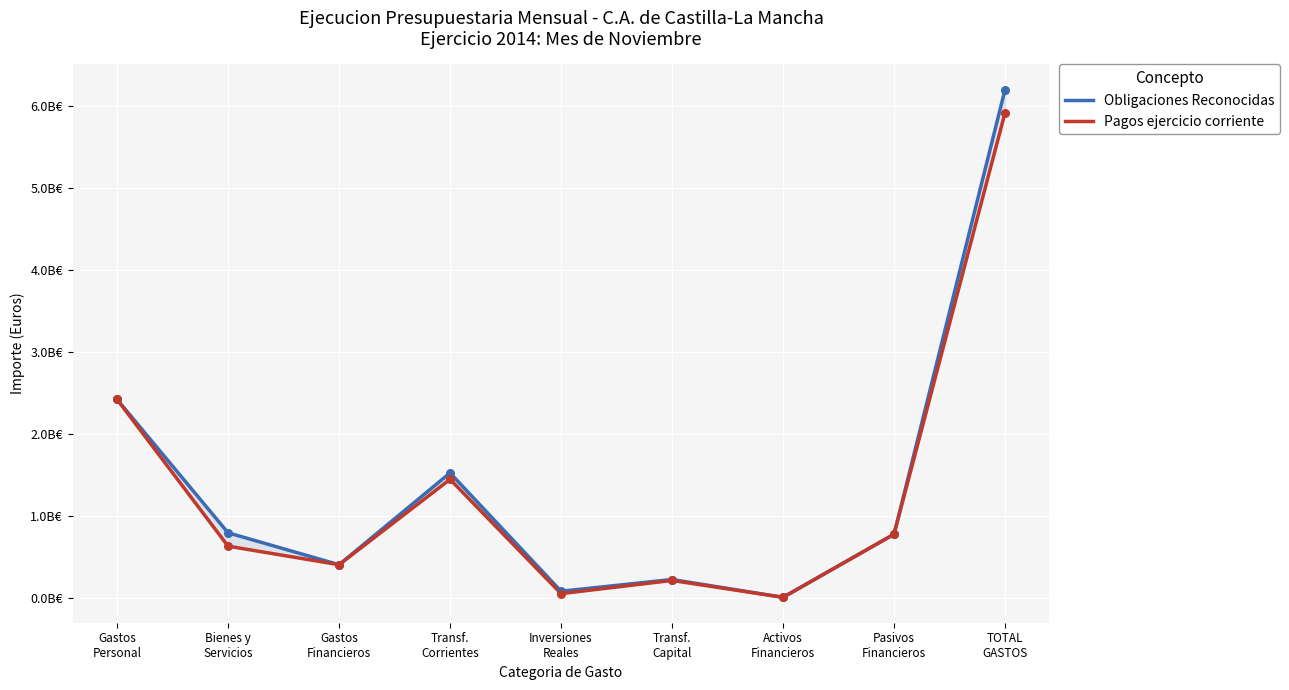

Which series reaches the minimum Y coordinate?

Obligaciones Reconocidas